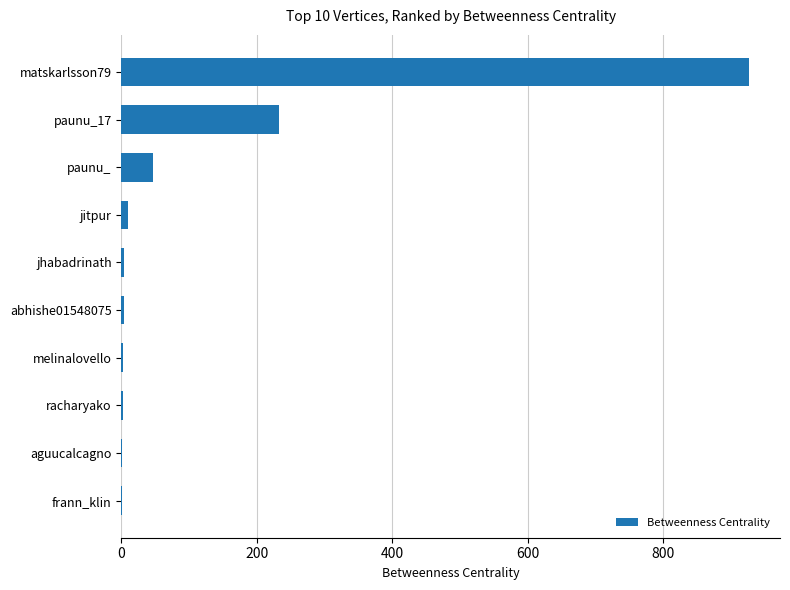

What is the greatest value displayed?

926